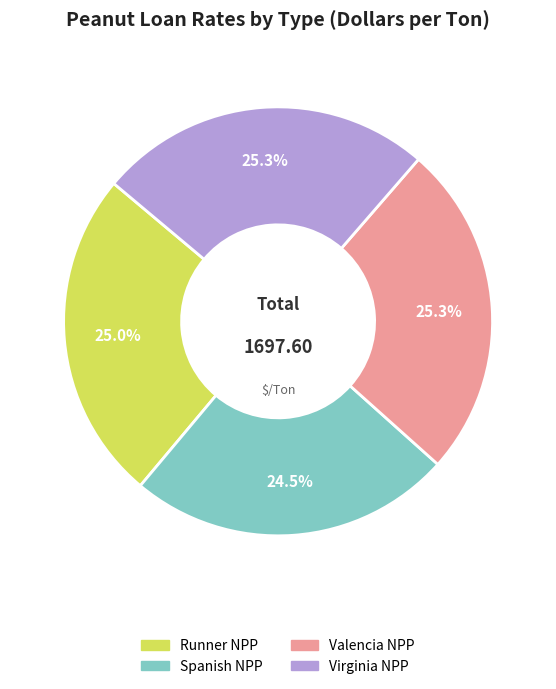

What percentage is NOT represented by Spanish NPP?

75.5%